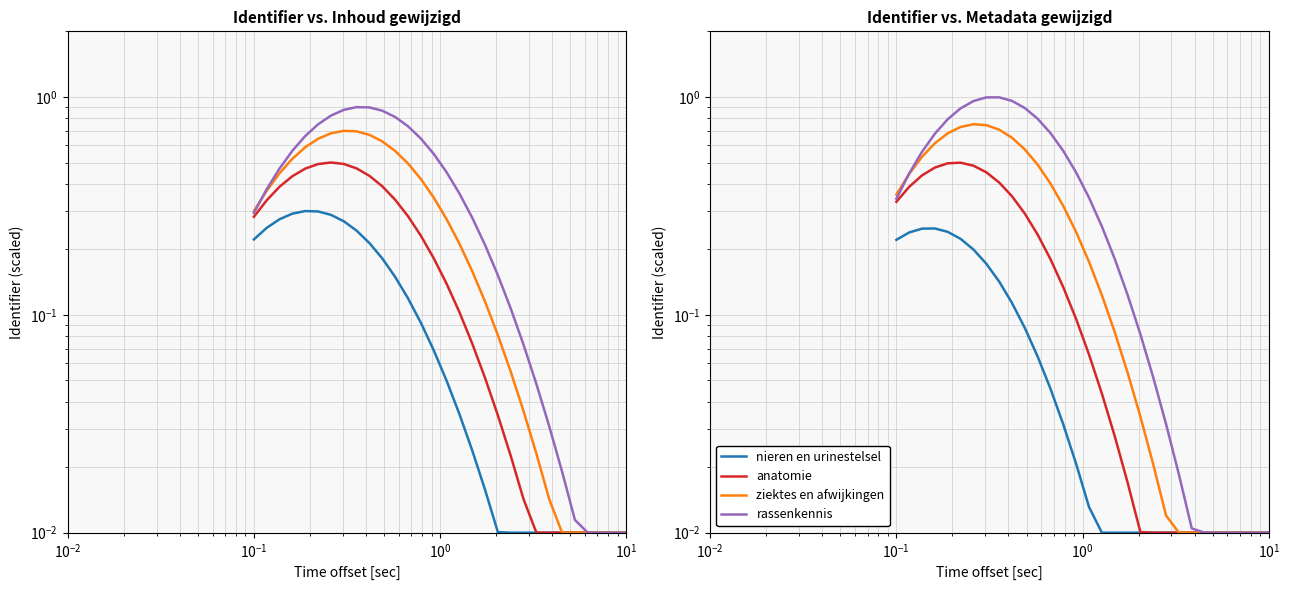

Which series has the widest spread of values?

rassenkennis